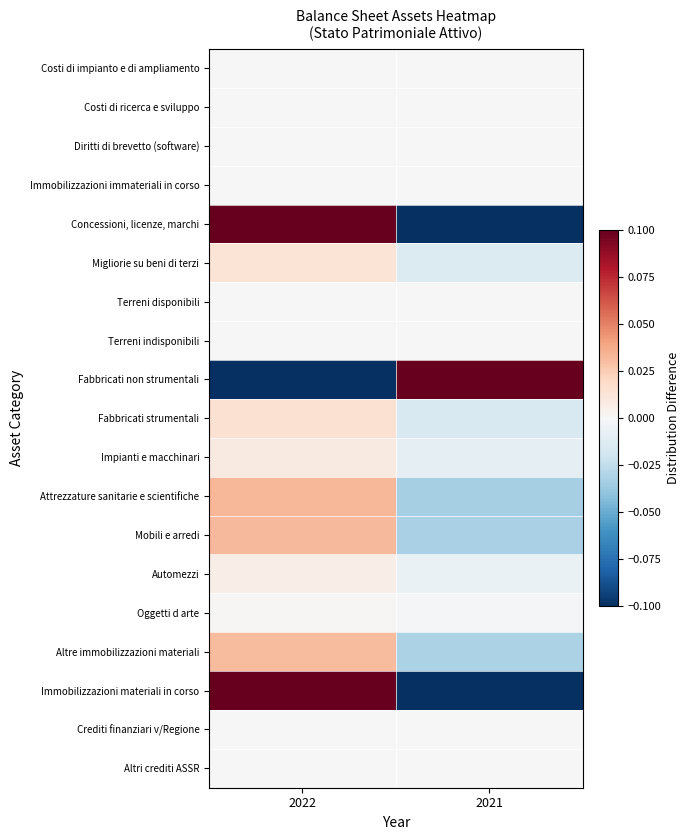

Reading left to right, transcribe all the data shown in this chart.

Costi di impianto e di ampliamento: 2022=0.0	2021=0.0
Costi di ricerca e sviluppo: 2022=0.0	2021=0.0
Diritti di brevetto (software): 2022=0.0	2021=0.0
Immobilizzazioni immateriali in corso: 2022=0.0	2021=0.0
Concessioni, licenze, marchi: 2022=0.1	2021=-0.1
Migliorie su beni di terzi: 2022=0.0	2021=-0.0
Terreni disponibili: 2022=0.0	2021=0.0
Terreni indisponibili: 2022=0.0	2021=0.0
Fabbricati non strumentali: 2022=-0.1	2021=0.1
Fabbricati strumentali: 2022=0.0	2021=-0.0
Impianti e macchinari: 2022=0.0	2021=-0.0
Attrezzature sanitarie e scientifiche: 2022=0.0	2021=-0.0
Mobili e arredi: 2022=0.0	2021=-0.0
Automezzi: 2022=0.0	2021=-0.0
Oggetti d arte: 2022=0.0	2021=-0.0
Altre immobilizzazioni materiali: 2022=0.0	2021=-0.0
Immobilizzazioni materiali in corso: 2022=0.1	2021=-0.1
Crediti finanziari v/Regione: 2022=0.0	2021=0.0
Altri crediti ASSR: 2022=0.0	2021=0.0